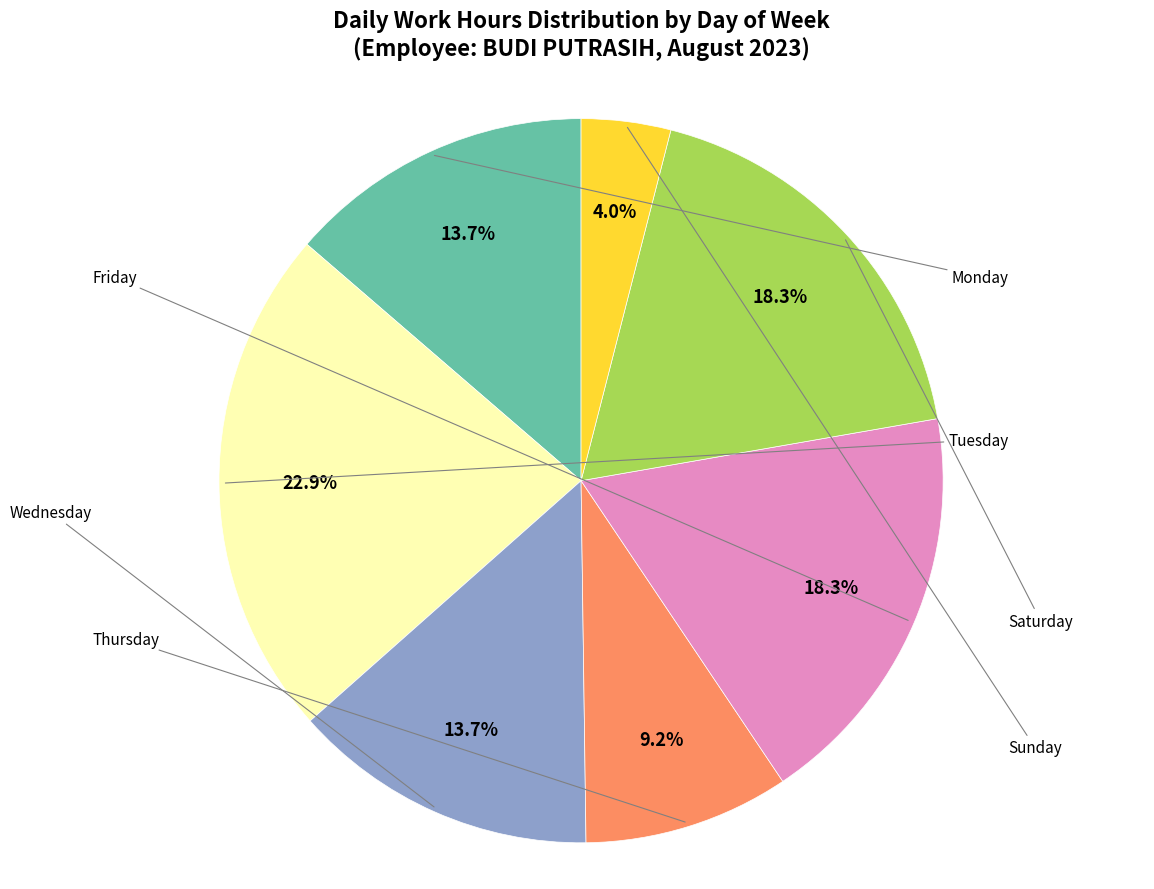

Does any single category account for the majority?

No